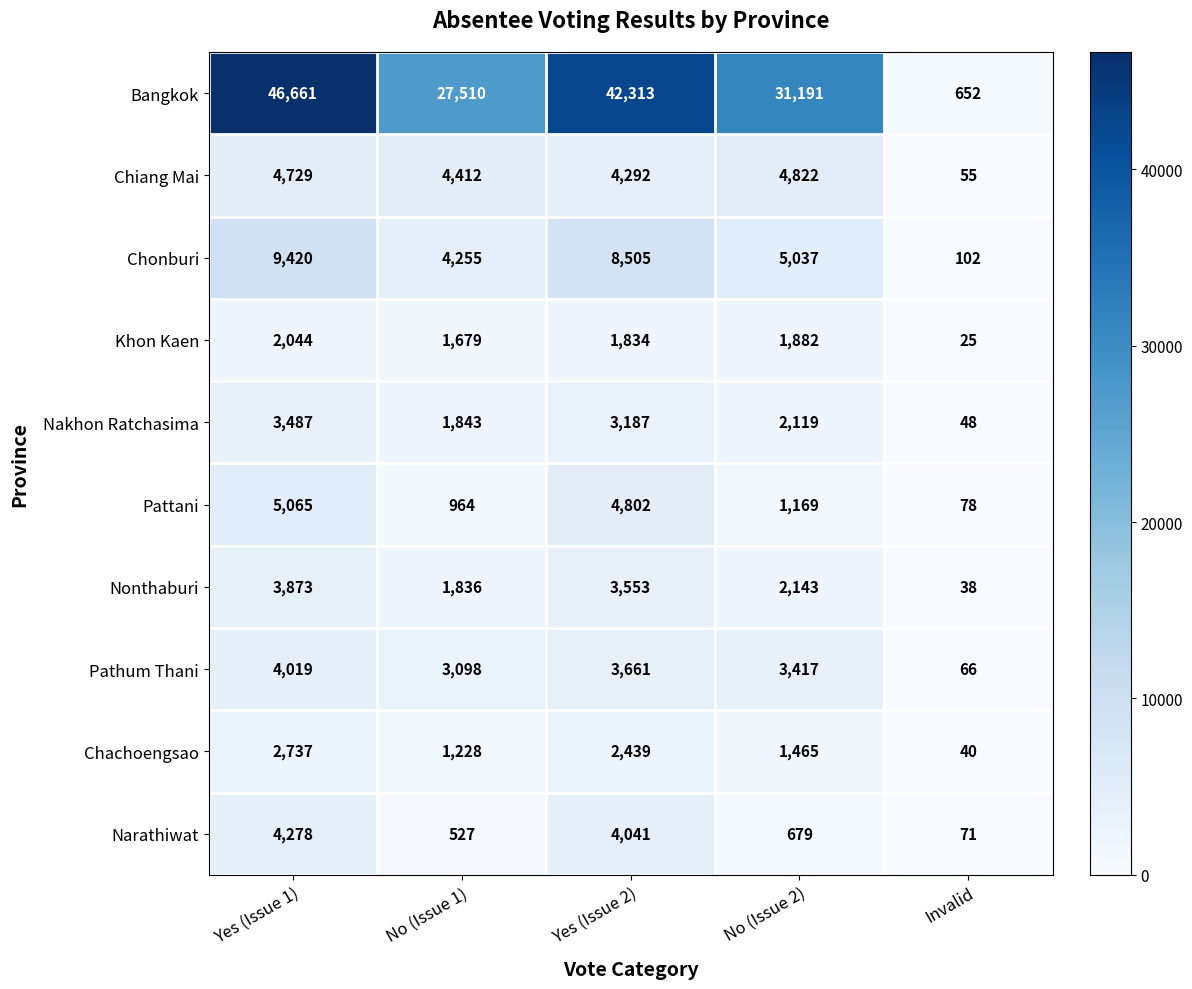

Which series has the widest spread of values?

Bangkok